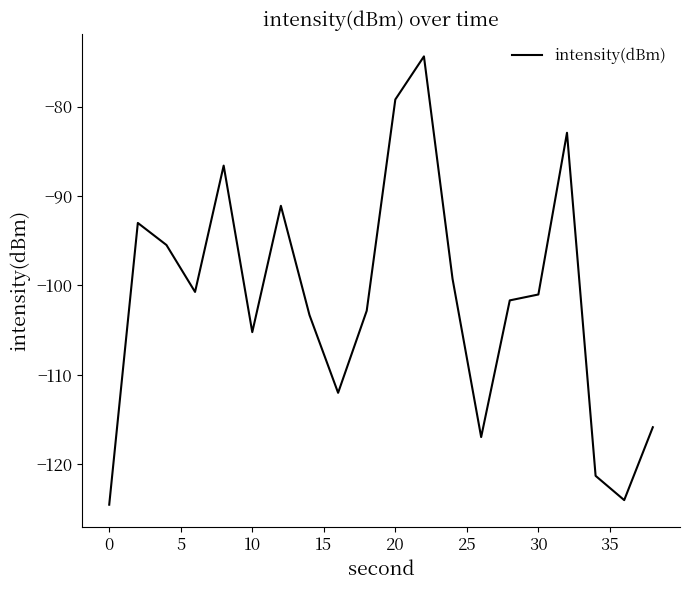

What is the minimum value shown in the chart?

-124.5